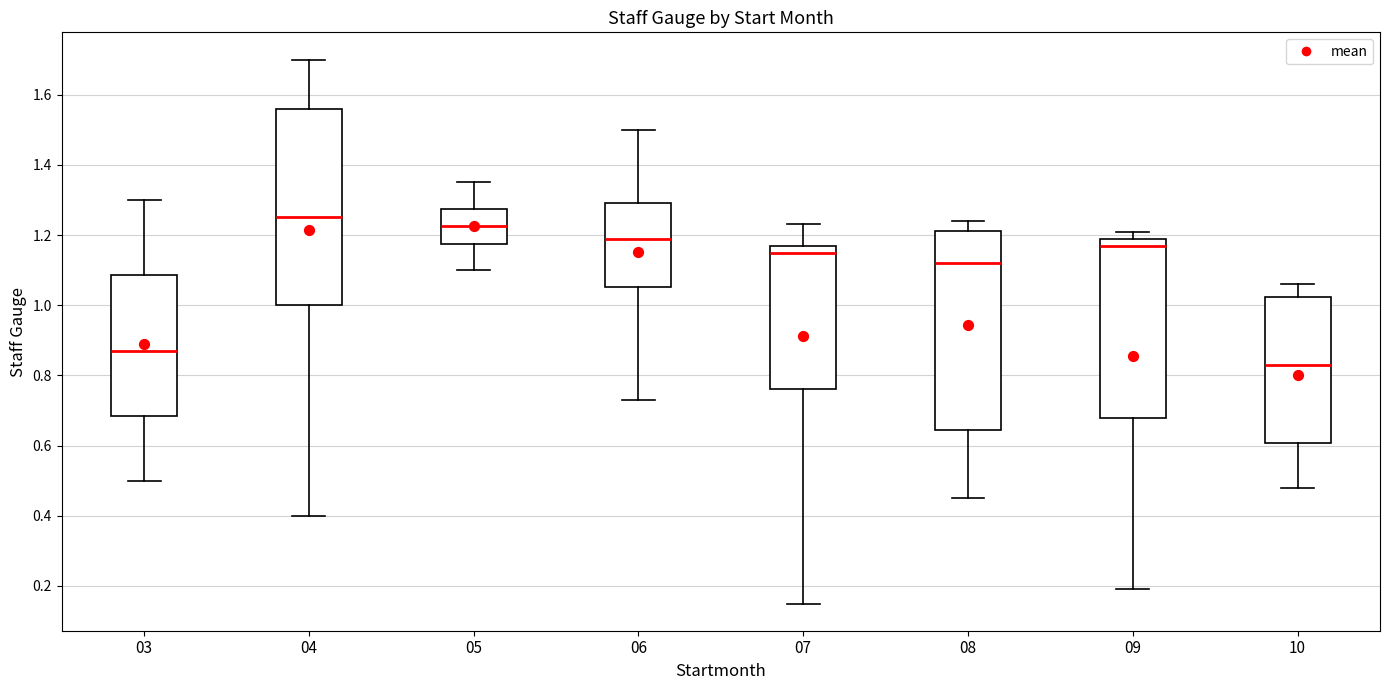

Reading left to right, transcribe this box plot: for each box, give where its median line is, the range the box spans, and where its two whiskers end, as read against the y-axis. The values are not printed on the chart, so give them approximately, as read against the axis.

03: median 0.88, box 0.68 to 1.08, whiskers 0.50 to 1.30
04: median 1.26, box 1.00 to 1.56, whiskers 0.40 to 1.70
05: median 1.22, box 1.18 to 1.28, whiskers 1.10 to 1.36
06: median 1.20, box 1.06 to 1.30, whiskers 0.74 to 1.50
07: median 1.16, box 0.76 to 1.18, whiskers 0.16 to 1.24
08: median 1.12, box 0.64 to 1.22, whiskers 0.46 to 1.24
09: median 1.18, box 0.68 to 1.20, whiskers 0.20 to 1.22
10: median 0.84, box 0.60 to 1.02, whiskers 0.48 to 1.06